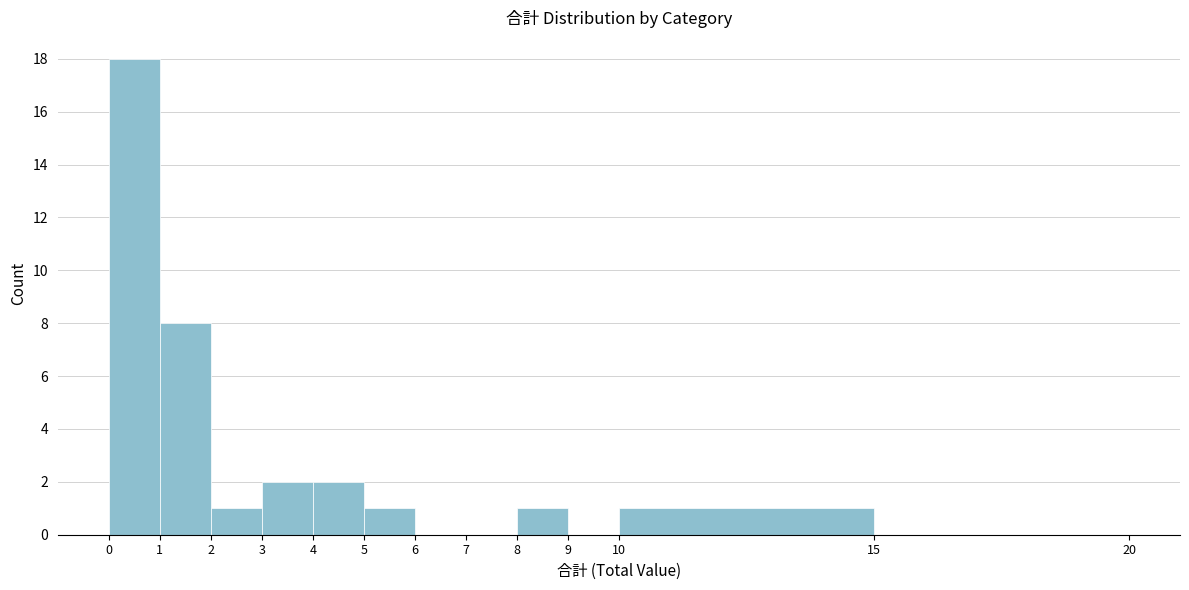

Which range on the x-axis has the tallest bar?

0 to 1